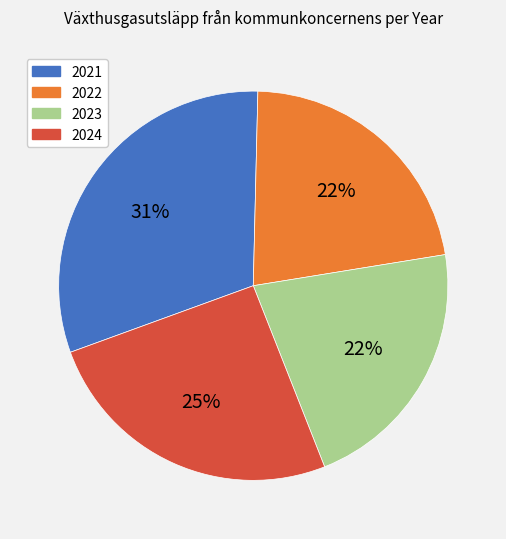

Do 2023 and 2024 together represent more than half of the pie?

No